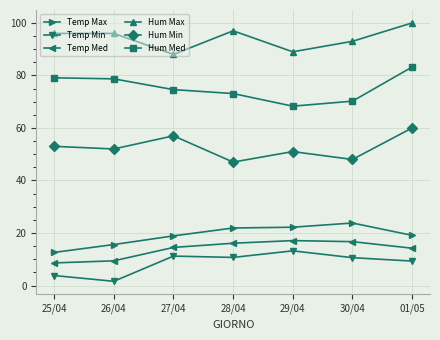

At how many categories does at least one series exceed 33?

7